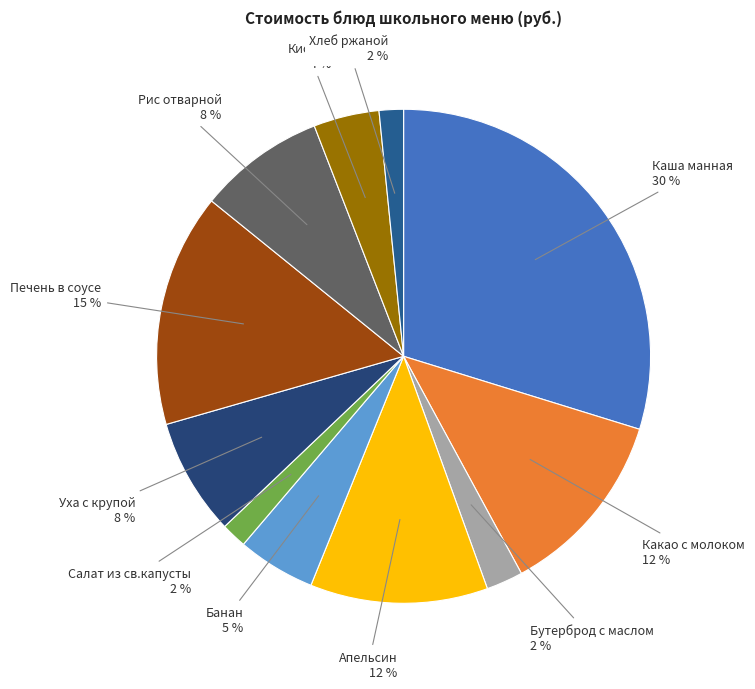

Count the number of slices in the pie.

11